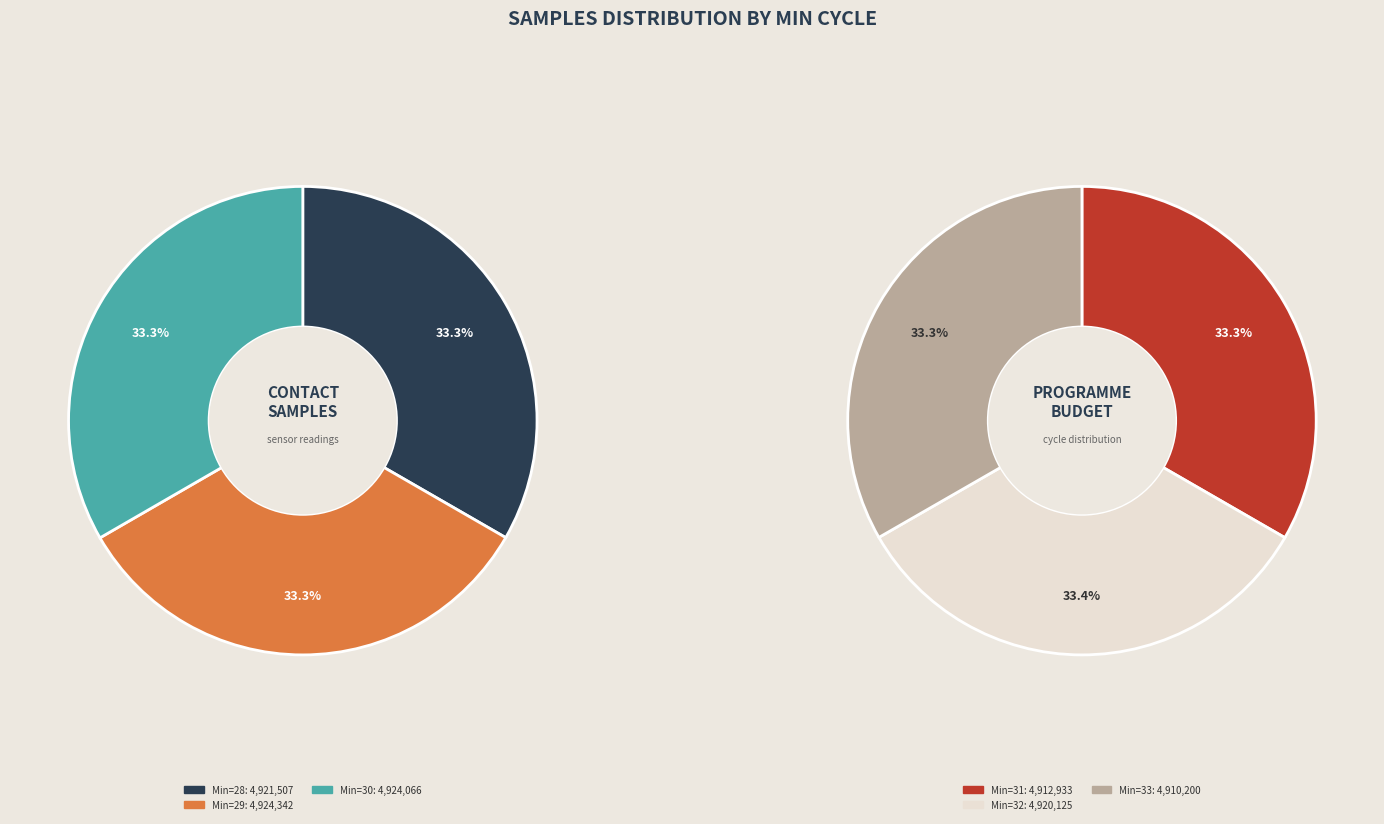

Rank the categories by value from lowest to highest.

33, 31, 32, 28, 30, 29